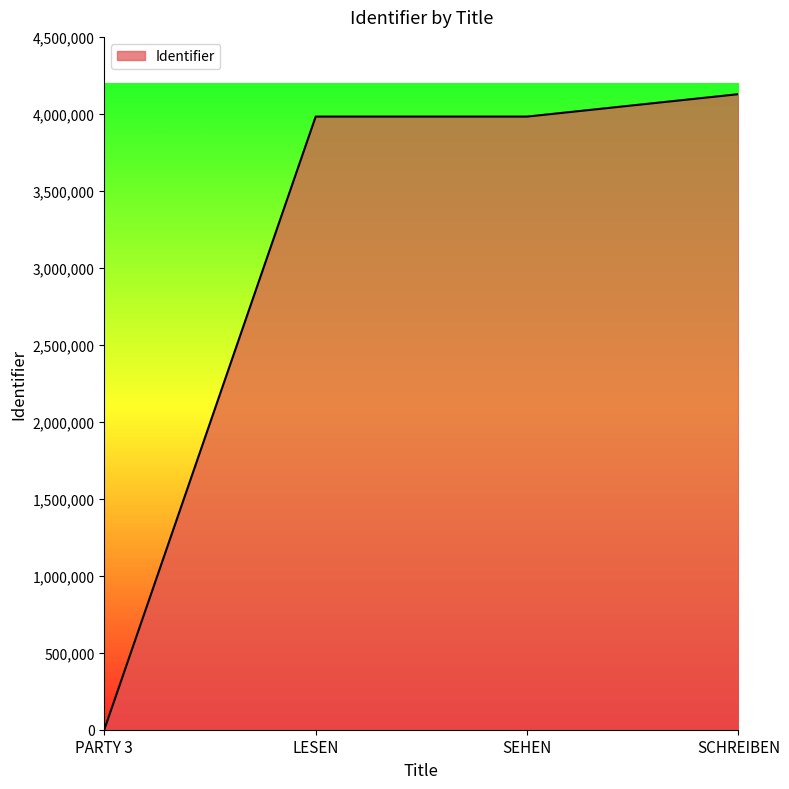

What is the change in value from PARTY 3 to SEHEN?

+3982370